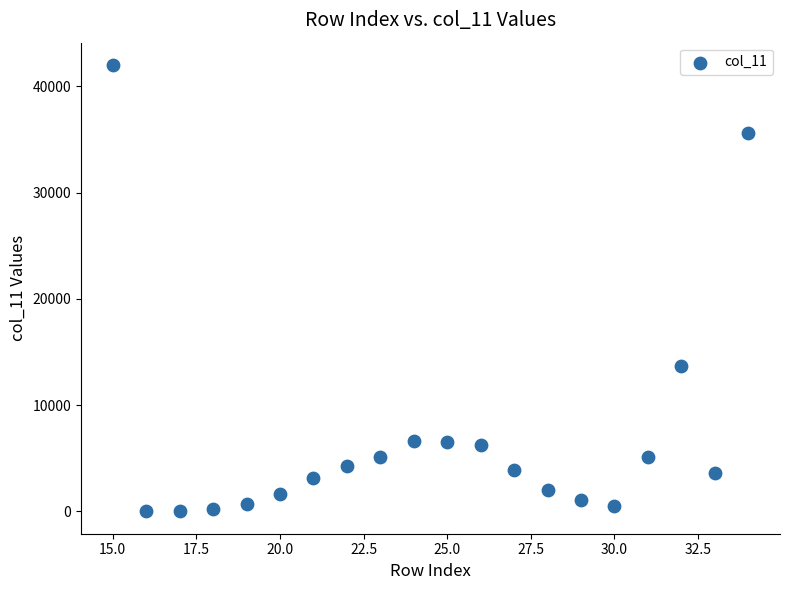

What Y value in the scatter plot is closest to 21008?

13721